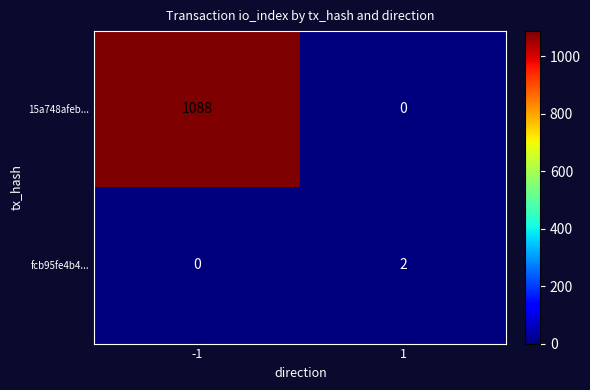

The value of 15a748afeb... at -1 is 1088. True or false?

True